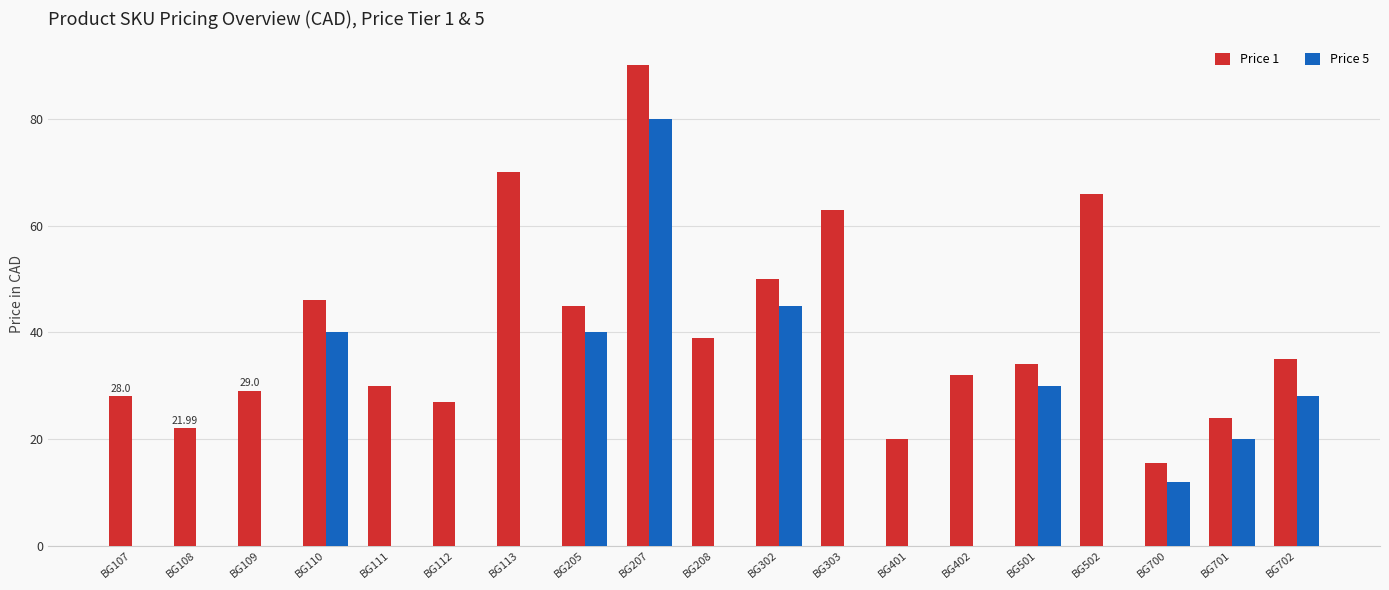

Which series changed the most between BG205 and BG303?

Price 5